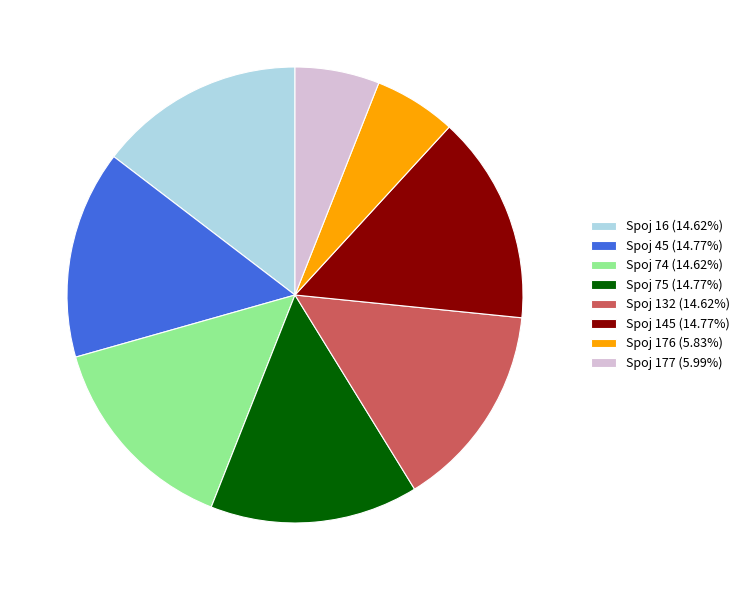

Approximately how many times larger is the value at Spoj 145 (14.77%) compared to Spoj 132 (14.62%)?

1.0